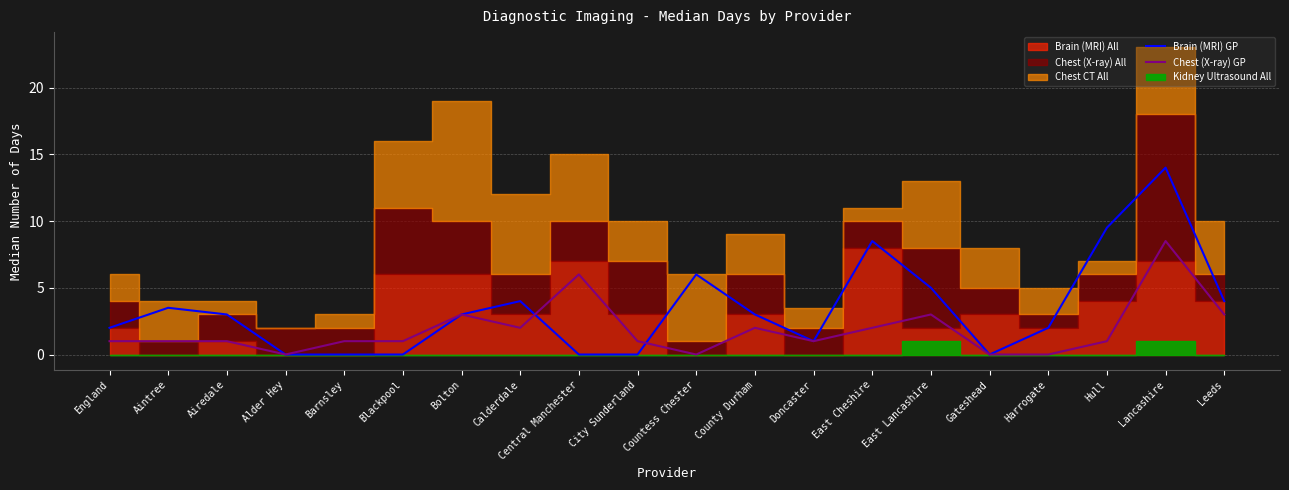

True or false: Chest (X-ray) GP has a value of 5.2 at Bolton.

False